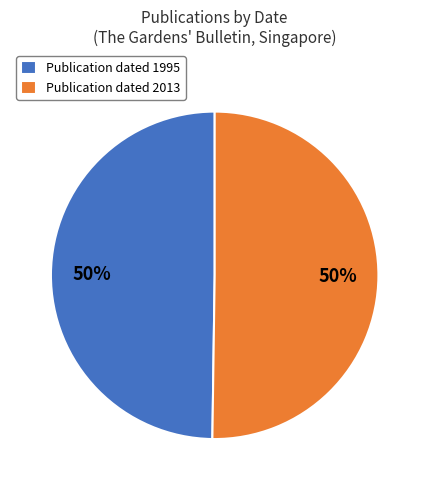

To the nearest percent, what is the average slice percentage?

50%